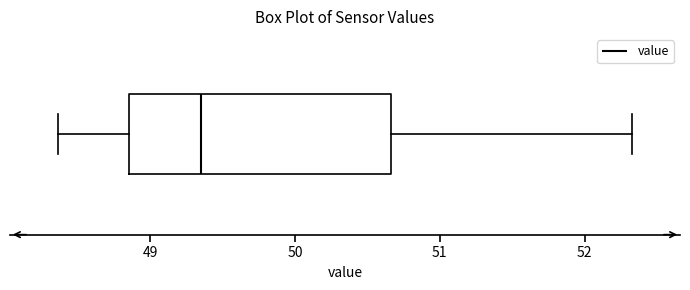

Transcribe this box plot: give where the median line is, the range the box spans, and where the two whiskers end, as read against the x-axis. The values are not printed on the chart, so give them approximately, as read against the axis.

median 49.4, box 48.9 to 50.7, whiskers 48.4 to 52.3